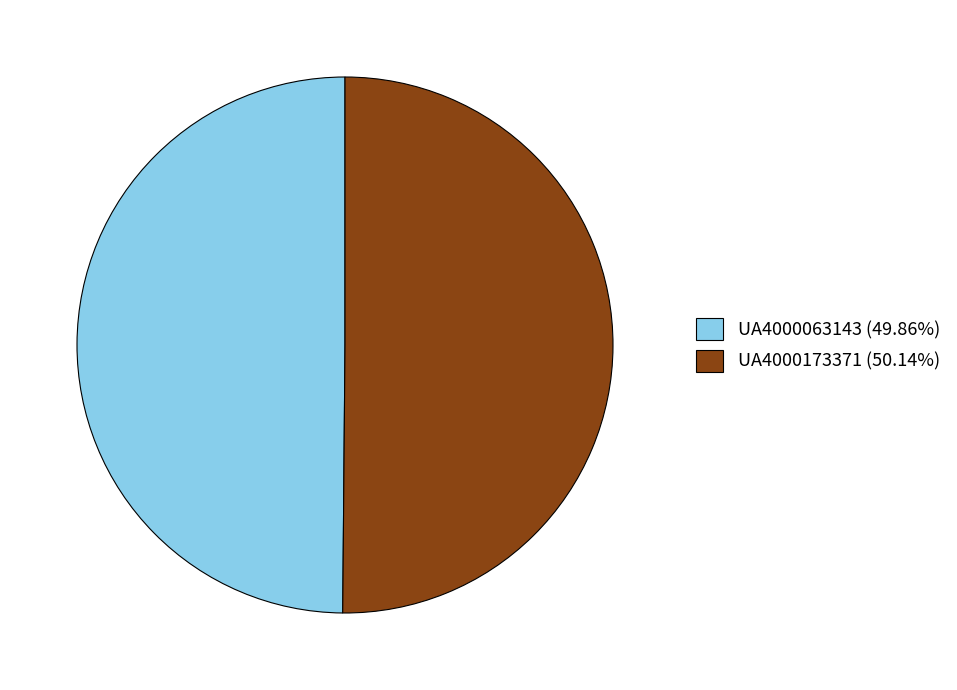

What is the ratio of the value at UA4000173371 to the value at UA4000063143?

1.0